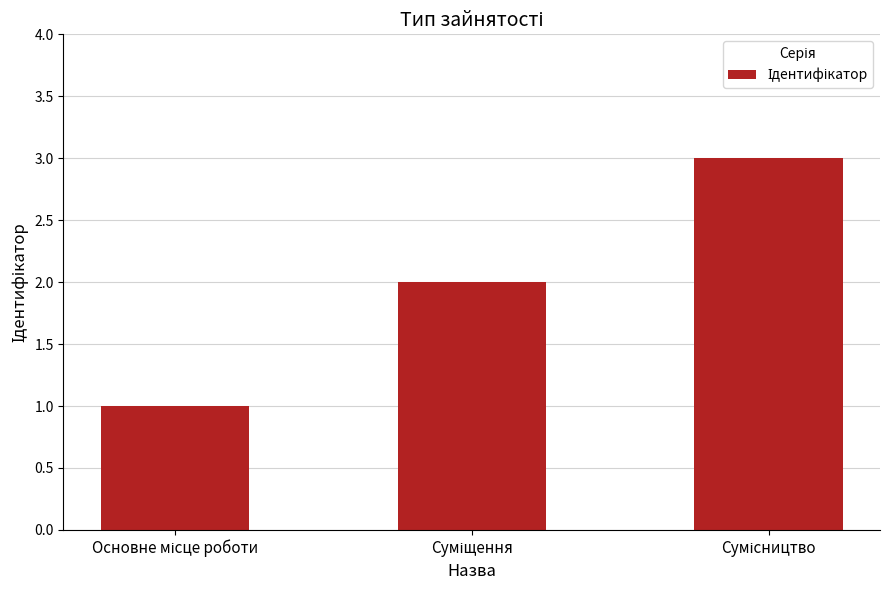

How many values are between 1 and 3?

3